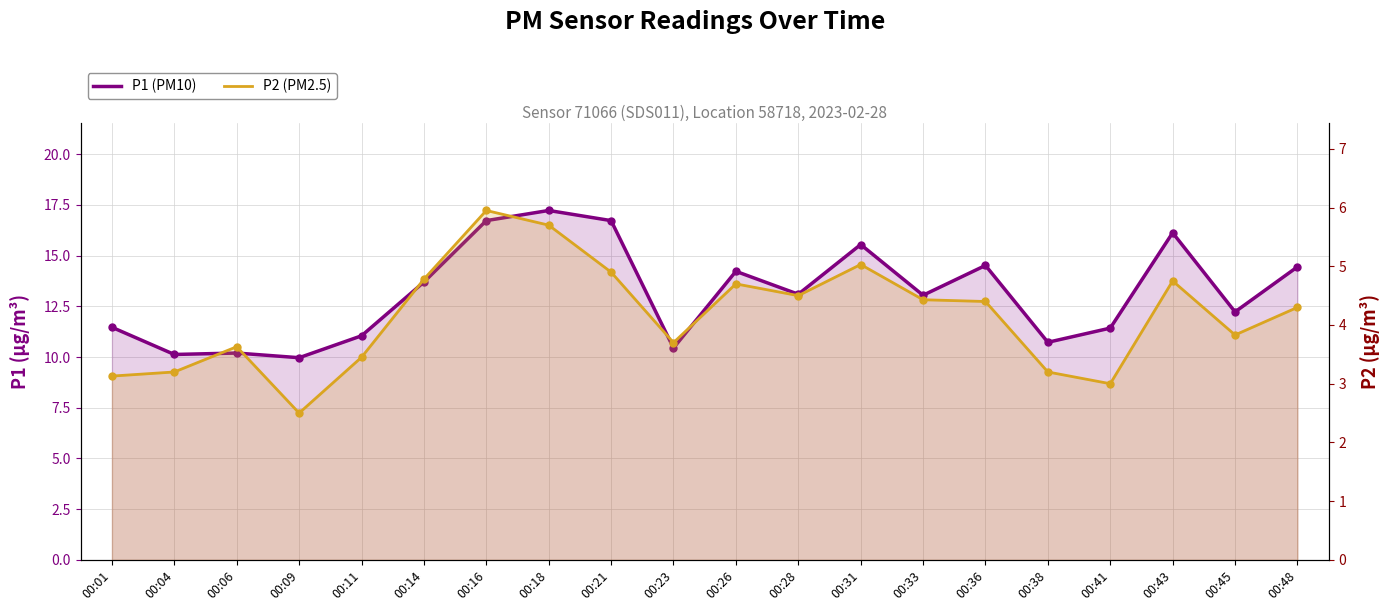

Which series reaches the maximum Y coordinate?

P1 (PM10)